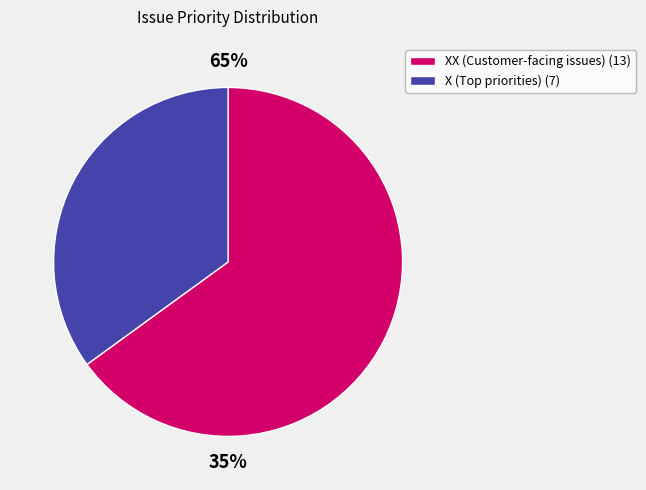

Which category has the biggest portion of the pie?

XX (Customer-facing issues)